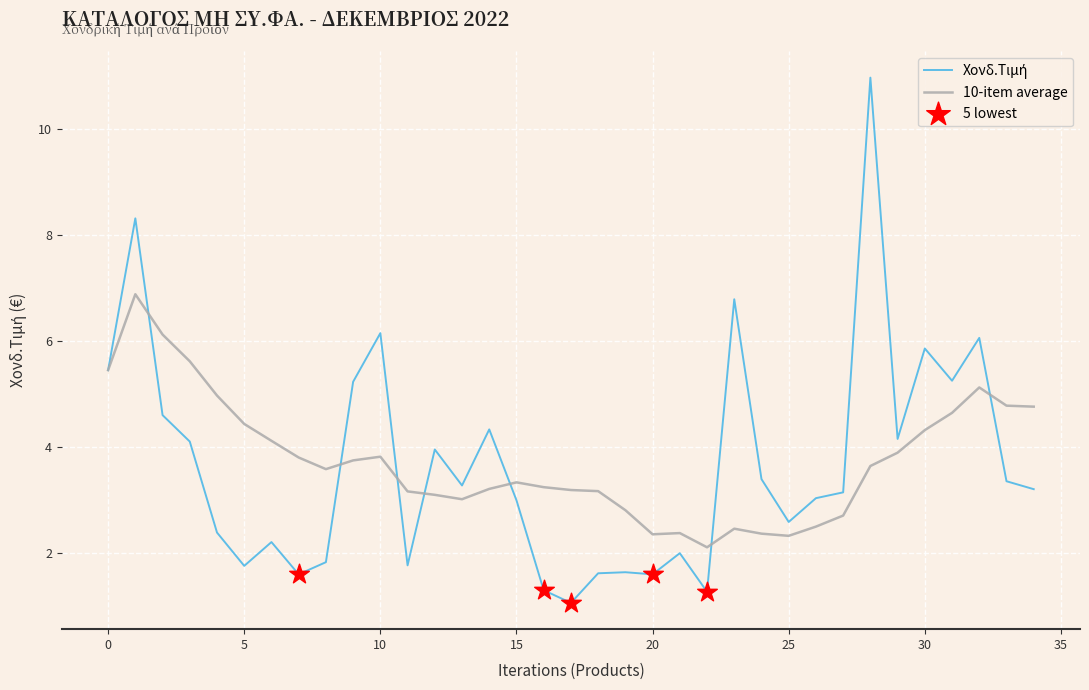

What is the maximum value shown in the chart?

11.0